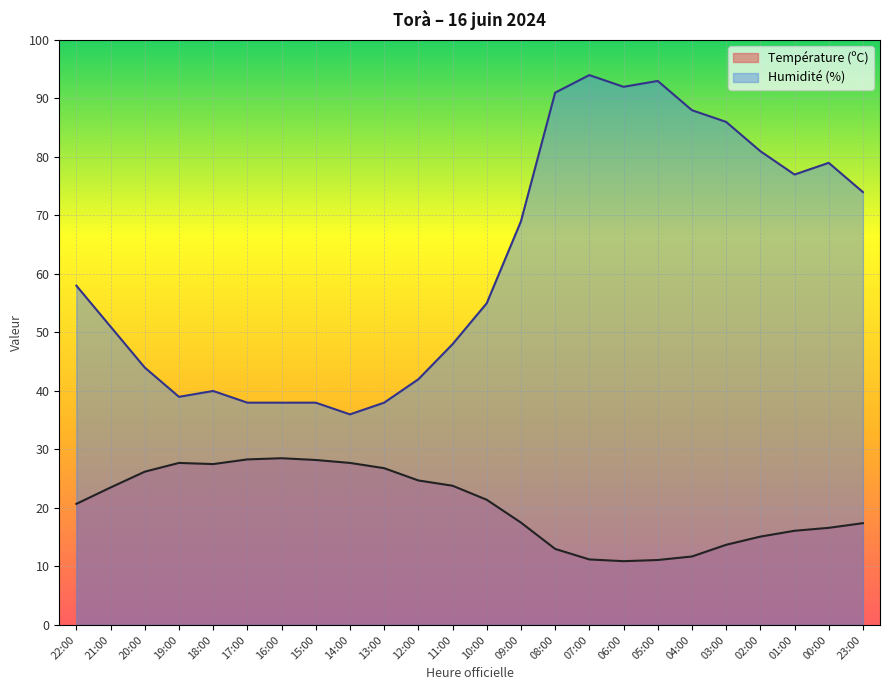

True or false: Humidité (%) and Température (ºC) cross at least once.

False